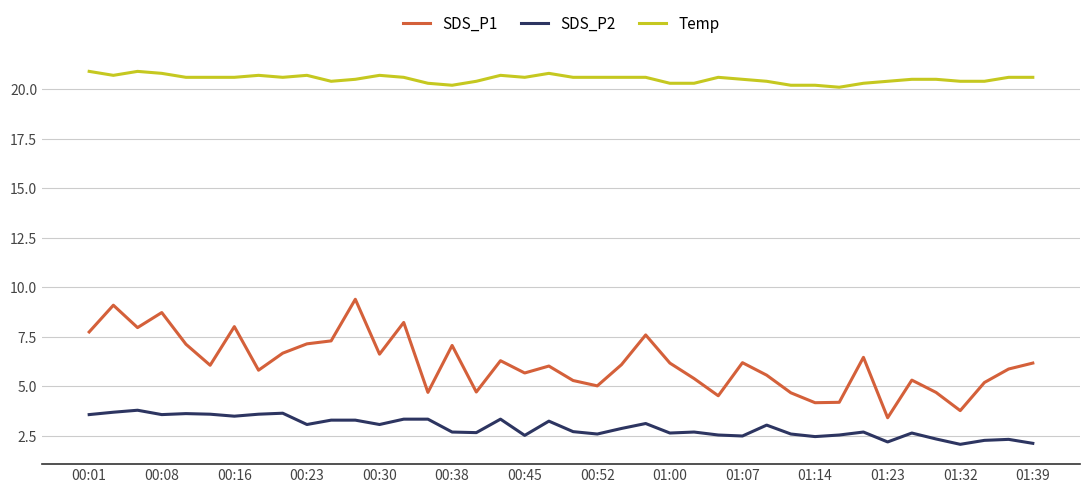

What is the minimum value shown in the chart?

2.1